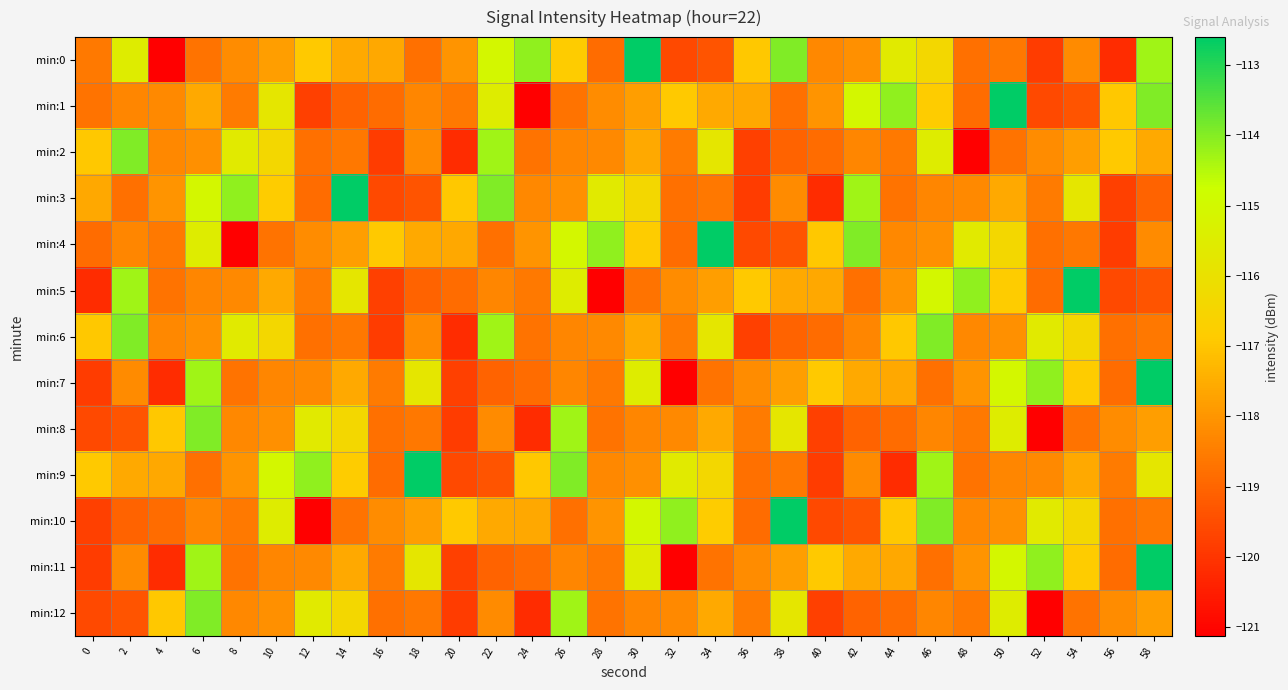

Reading left to right, what are all the values shown in this chart?

min:0: 0=-118.6	2=-115.5	4=-121.1	6=-118.7	8=-118.2	10=-117.8	12=-116.9	14=-117.6	16=-117.6	18=-118.8	20=-118.0	22=-115.0	24=-114.1	26=-116.8	28=-118.8	30=-112.6	32=-119.6	34=-119.3	36=-116.9	38=-114.0	40=-118.3	42=-118.1	44=-115.6	46=-116.4	48=-118.8	50=-118.6	52=-119.9	54=-118.2	56=-120.2	58=-114.3
min:1: 0=-118.7	2=-118.3	4=-118.2	6=-117.6	8=-118.5	10=-115.8	12=-119.8	14=-119.1	16=-118.9	18=-118.3	20=-118.6	22=-115.5	24=-121.1	26=-118.7	28=-118.2	30=-117.8	32=-116.9	34=-117.6	36=-117.6	38=-118.8	40=-118.0	42=-115.0	44=-114.1	46=-116.8	48=-118.8	50=-112.6	52=-119.6	54=-119.3	56=-116.9	58=-114.0
min:2: 0=-116.9	2=-114.0	4=-118.3	6=-118.1	8=-115.6	10=-116.4	12=-118.8	14=-118.6	16=-119.9	18=-118.2	20=-120.2	22=-114.3	24=-118.7	26=-118.3	28=-118.2	30=-117.6	32=-118.5	34=-115.8	36=-119.8	38=-119.1	40=-118.9	42=-118.3	44=-118.6	46=-115.5	48=-121.1	50=-118.7	52=-118.2	54=-117.8	56=-116.9	58=-117.6
min:3: 0=-117.6	2=-118.8	4=-118.0	6=-115.0	8=-114.1	10=-116.8	12=-118.8	14=-112.6	16=-119.6	18=-119.3	20=-116.9	22=-114.0	24=-118.3	26=-118.1	28=-115.6	30=-116.4	32=-118.8	34=-118.6	36=-119.9	38=-118.2	40=-120.2	42=-114.3	44=-118.7	46=-118.3	48=-118.2	50=-117.6	52=-118.5	54=-115.8	56=-119.8	58=-119.1
min:4: 0=-118.9	2=-118.3	4=-118.6	6=-115.5	8=-121.1	10=-118.7	12=-118.2	14=-117.8	16=-116.9	18=-117.6	20=-117.6	22=-118.8	24=-118.0	26=-115.0	28=-114.1	30=-116.8	32=-118.8	34=-112.6	36=-119.6	38=-119.3	40=-116.9	42=-114.0	44=-118.3	46=-118.1	48=-115.6	50=-116.4	52=-118.8	54=-118.6	56=-119.9	58=-118.2
min:5: 0=-120.2	2=-114.3	4=-118.7	6=-118.3	8=-118.2	10=-117.6	12=-118.5	14=-115.8	16=-119.8	18=-119.1	20=-118.9	22=-118.3	24=-118.6	26=-115.5	28=-121.1	30=-118.7	32=-118.2	34=-117.8	36=-116.9	38=-117.6	40=-117.6	42=-118.8	44=-118.0	46=-115.0	48=-114.1	50=-116.8	52=-118.8	54=-112.6	56=-119.6	58=-119.3
min:6: 0=-116.9	2=-114.0	4=-118.3	6=-118.1	8=-115.6	10=-116.4	12=-118.8	14=-118.6	16=-119.9	18=-118.2	20=-120.2	22=-114.3	24=-118.7	26=-118.3	28=-118.2	30=-117.6	32=-118.5	34=-115.8	36=-119.8	38=-119.1	40=-118.9	42=-118.3	44=-116.9	46=-114.0	48=-118.3	50=-118.1	52=-115.6	54=-116.4	56=-118.8	58=-118.6
min:7: 0=-119.9	2=-118.2	4=-120.2	6=-114.3	8=-118.7	10=-118.3	12=-118.2	14=-117.6	16=-118.5	18=-115.8	20=-119.8	22=-119.1	24=-118.9	26=-118.3	28=-118.6	30=-115.5	32=-121.1	34=-118.7	36=-118.2	38=-117.8	40=-116.9	42=-117.6	44=-117.6	46=-118.8	48=-118.0	50=-115.0	52=-114.1	54=-116.8	56=-118.8	58=-112.6
min:8: 0=-119.6	2=-119.3	4=-116.9	6=-114.0	8=-118.3	10=-118.1	12=-115.6	14=-116.4	16=-118.8	18=-118.6	20=-119.9	22=-118.2	24=-120.2	26=-114.3	28=-118.7	30=-118.3	32=-118.2	34=-117.6	36=-118.5	38=-115.8	40=-119.8	42=-119.1	44=-118.9	46=-118.3	48=-118.6	50=-115.5	52=-121.1	54=-118.7	56=-118.2	58=-117.8
min:9: 0=-116.9	2=-117.6	4=-117.6	6=-118.8	8=-118.0	10=-115.0	12=-114.1	14=-116.8	16=-118.8	18=-112.6	20=-119.6	22=-119.3	24=-116.9	26=-114.0	28=-118.3	30=-118.1	32=-115.6	34=-116.4	36=-118.8	38=-118.6	40=-119.9	42=-118.2	44=-120.2	46=-114.3	48=-118.7	50=-118.3	52=-118.2	54=-117.6	56=-118.5	58=-115.8
min:10: 0=-119.8	2=-119.1	4=-118.9	6=-118.3	8=-118.6	10=-115.5	12=-121.1	14=-118.7	16=-118.2	18=-117.8	20=-116.9	22=-117.6	24=-117.6	26=-118.8	28=-118.0	30=-115.0	32=-114.1	34=-116.8	36=-118.8	38=-112.6	40=-119.6	42=-119.3	44=-116.9	46=-114.0	48=-118.3	50=-118.1	52=-115.6	54=-116.4	56=-118.8	58=-118.6
min:11: 0=-119.9	2=-118.2	4=-120.2	6=-114.3	8=-118.7	10=-118.3	12=-118.2	14=-117.6	16=-118.5	18=-115.8	20=-119.8	22=-119.1	24=-118.9	26=-118.3	28=-118.6	30=-115.5	32=-121.1	34=-118.7	36=-118.2	38=-117.8	40=-116.9	42=-117.6	44=-117.6	46=-118.8	48=-118.0	50=-115.0	52=-114.1	54=-116.8	56=-118.8	58=-112.6
min:12: 0=-119.6	2=-119.3	4=-116.9	6=-114.0	8=-118.3	10=-118.1	12=-115.6	14=-116.4	16=-118.8	18=-118.6	20=-119.9	22=-118.2	24=-120.2	26=-114.3	28=-118.7	30=-118.3	32=-118.2	34=-117.6	36=-118.5	38=-115.8	40=-119.8	42=-119.1	44=-118.9	46=-118.3	48=-118.6	50=-115.5	52=-121.1	54=-118.7	56=-118.2	58=-117.8